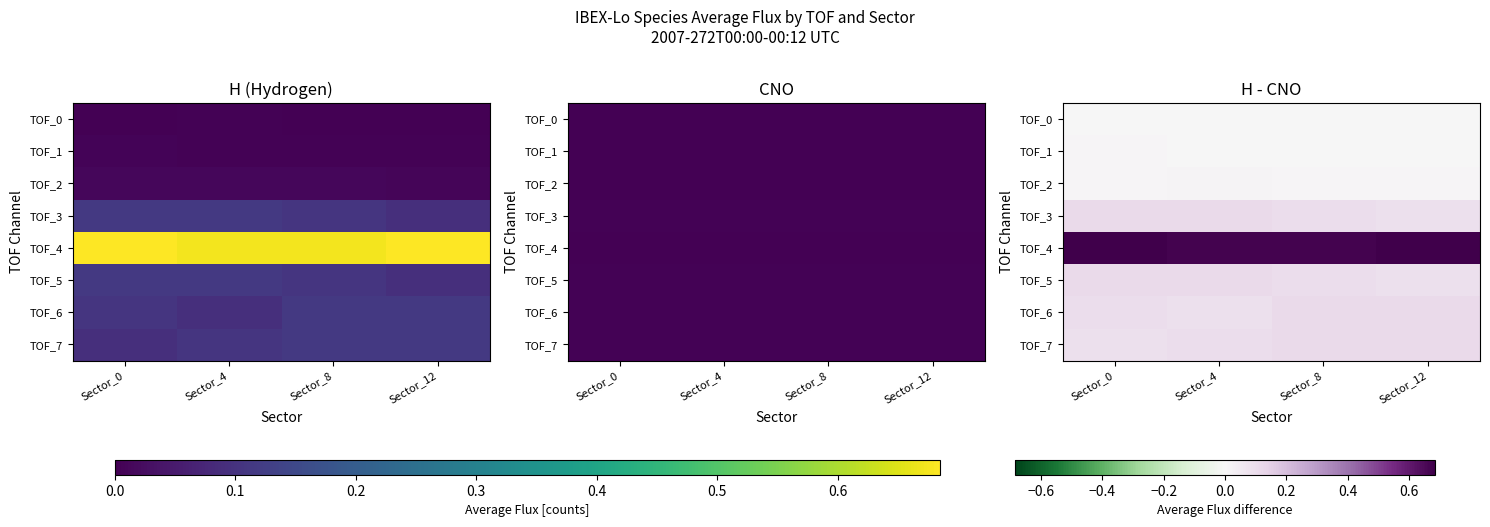

Is it true that TOF_1 equals 0.0 at Sector_0?

False